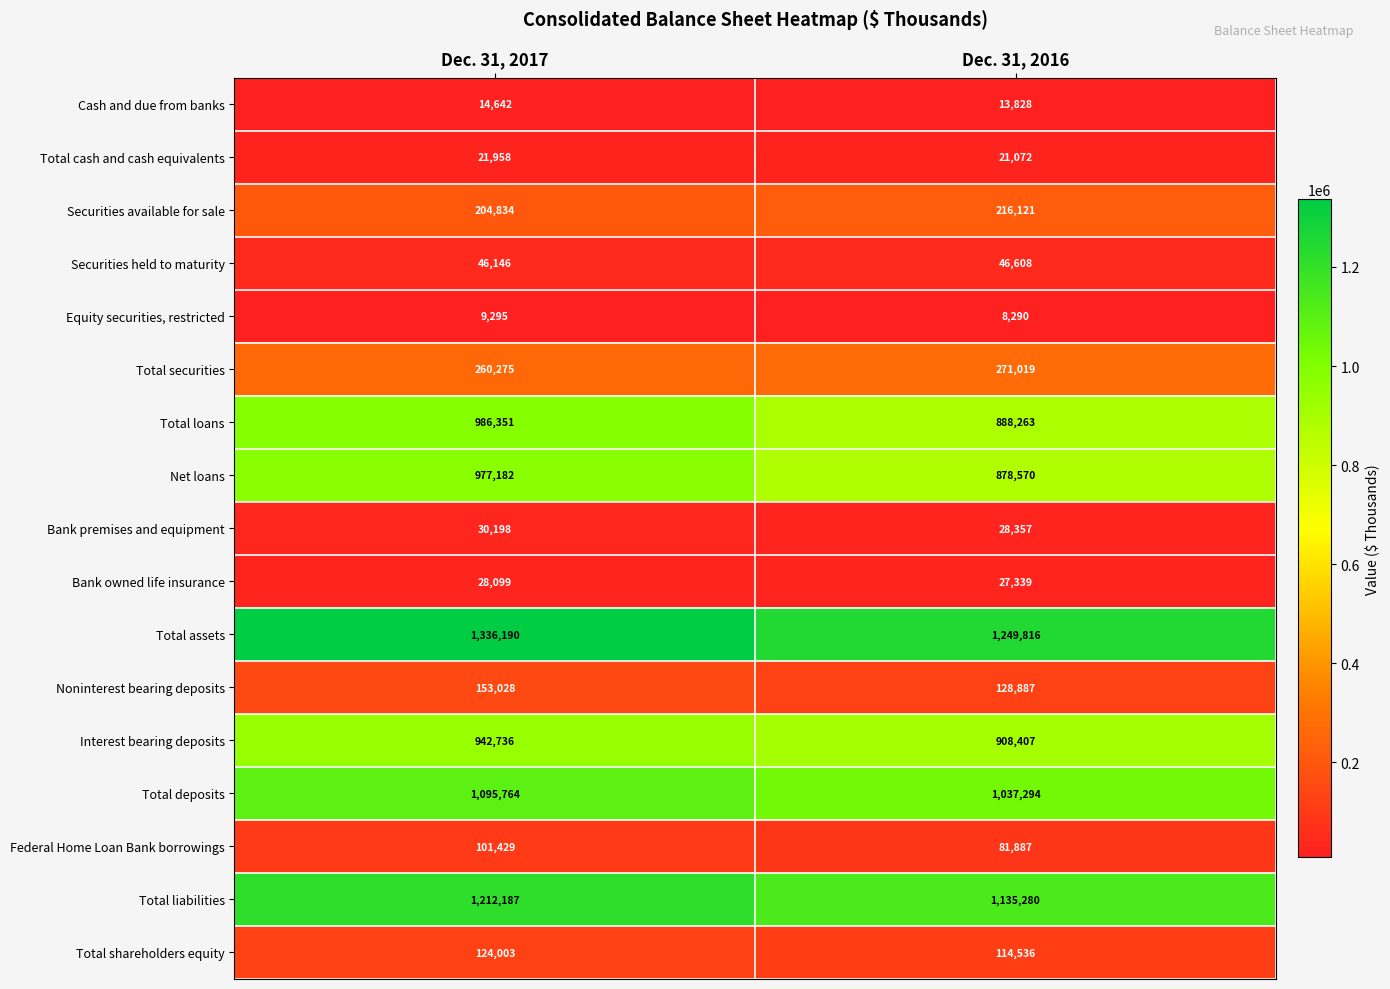

Between Dec. 31, 2017 and Dec. 31, 2016, which series saw the biggest shift?

Net loans